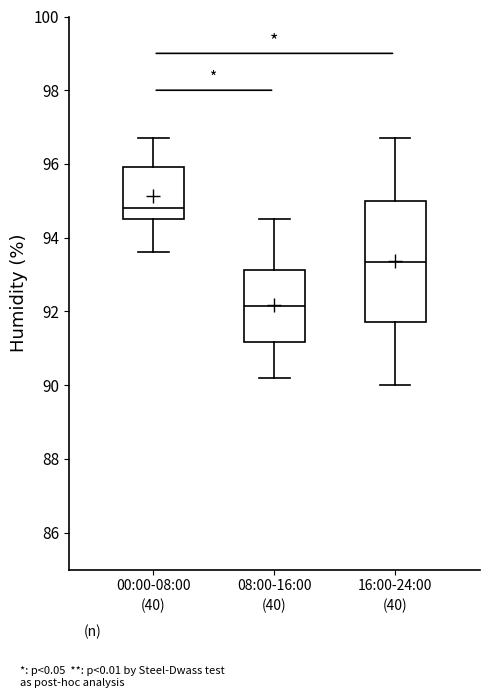

Reading left to right, read every box against the y-axis: the position of its median line, the range the box covers, and the ends of its whiskers. The values are not printed on the chart, so give them approximately, as read against the axis.

00:00-08:00: median 94.8, box 94.6 to 96.0, whiskers 93.6 to 96.8
08:00-16:00: median 92.2, box 91.2 to 93.2, whiskers 90.2 to 94.6
16:00-24:00: median 93.4, box 91.8 to 95.0, whiskers 90.0 to 96.8